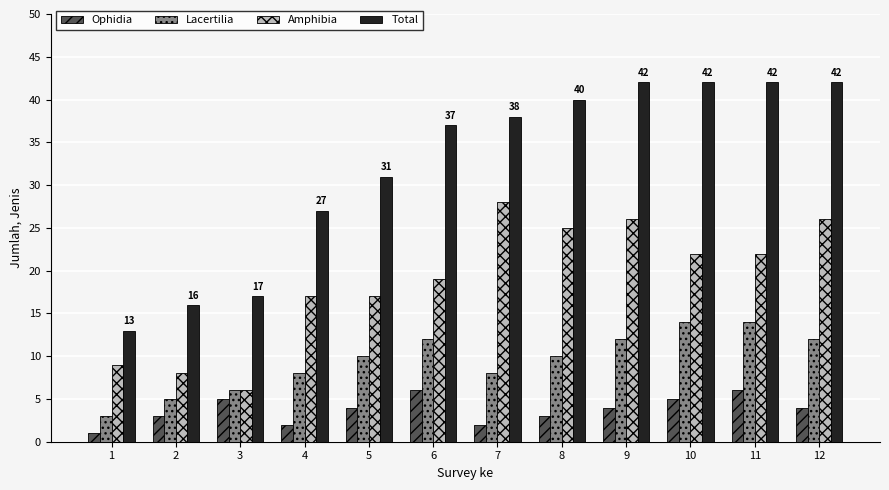

Is the value of Ophidia at 1 greater than the value of Total at 2?

No